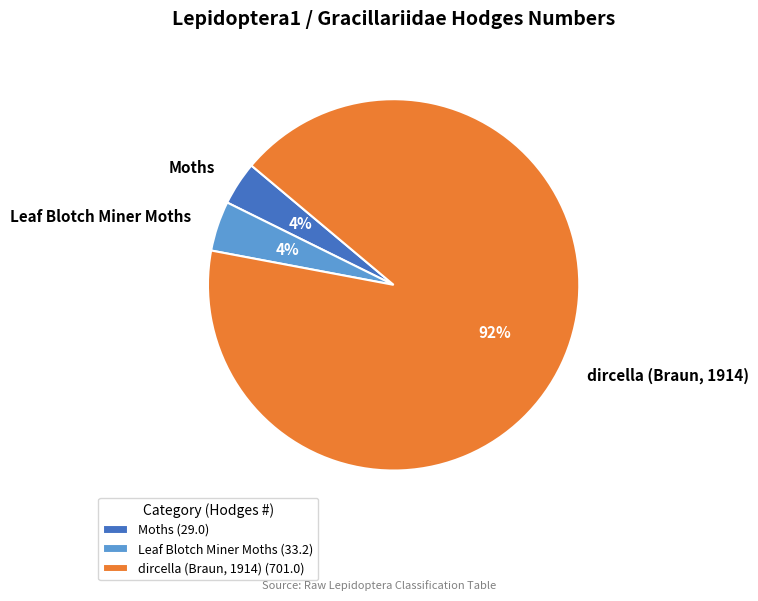

Count the number of slices in the pie.

3